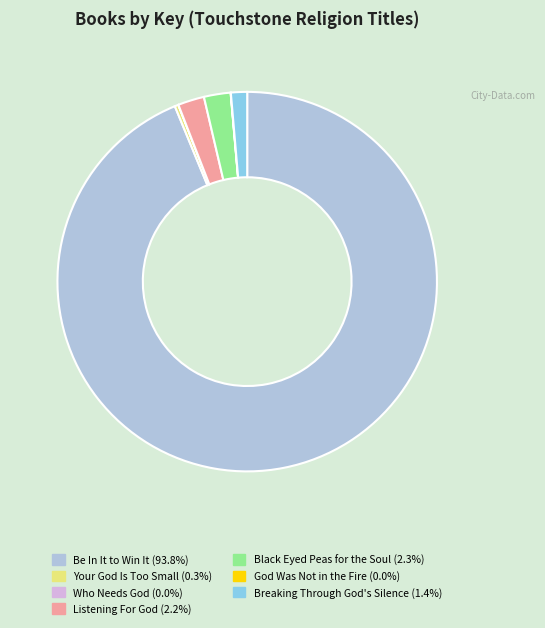

Is there a majority slice in this chart?

Yes